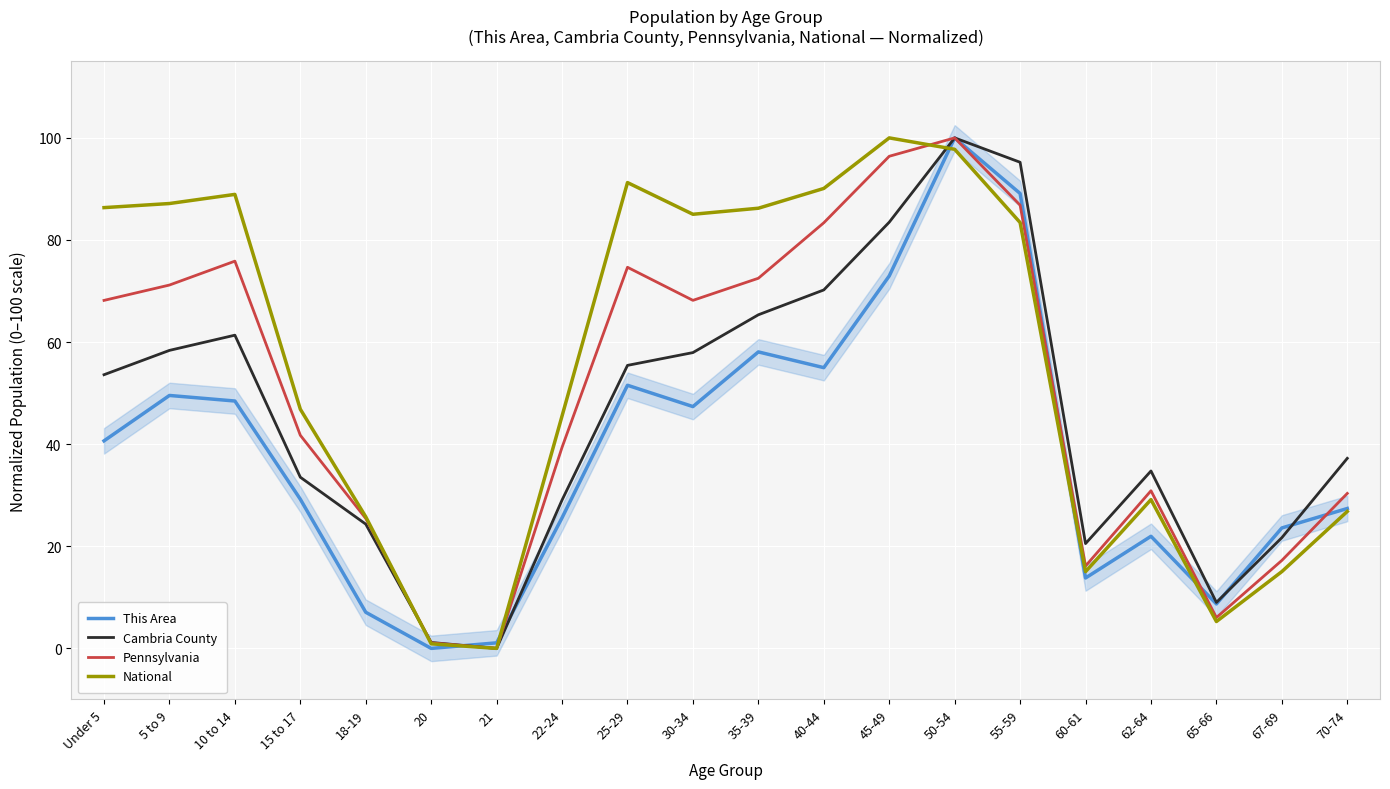

How many positive values does the National series have?

19